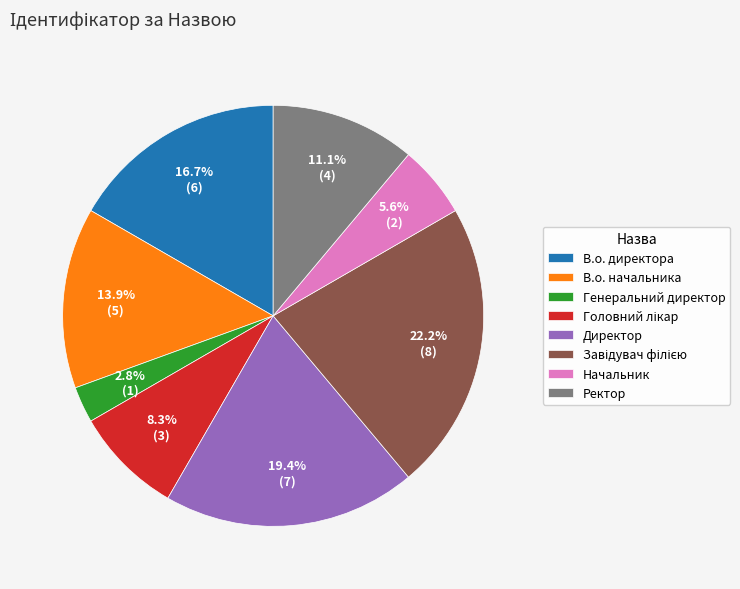

What is the smallest slice in the pie chart?

Генеральний директор